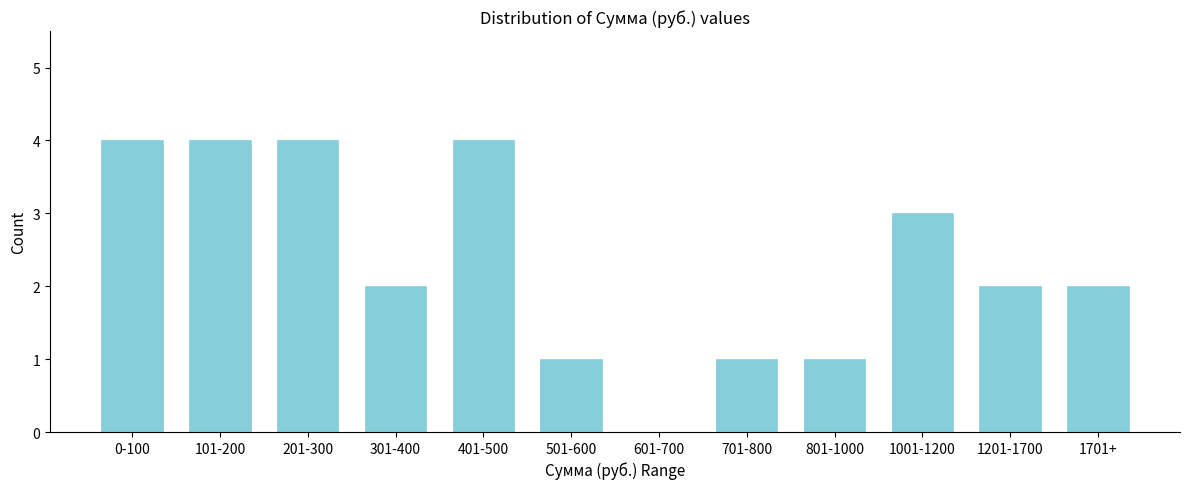

What is the maximum value shown in the chart?

4